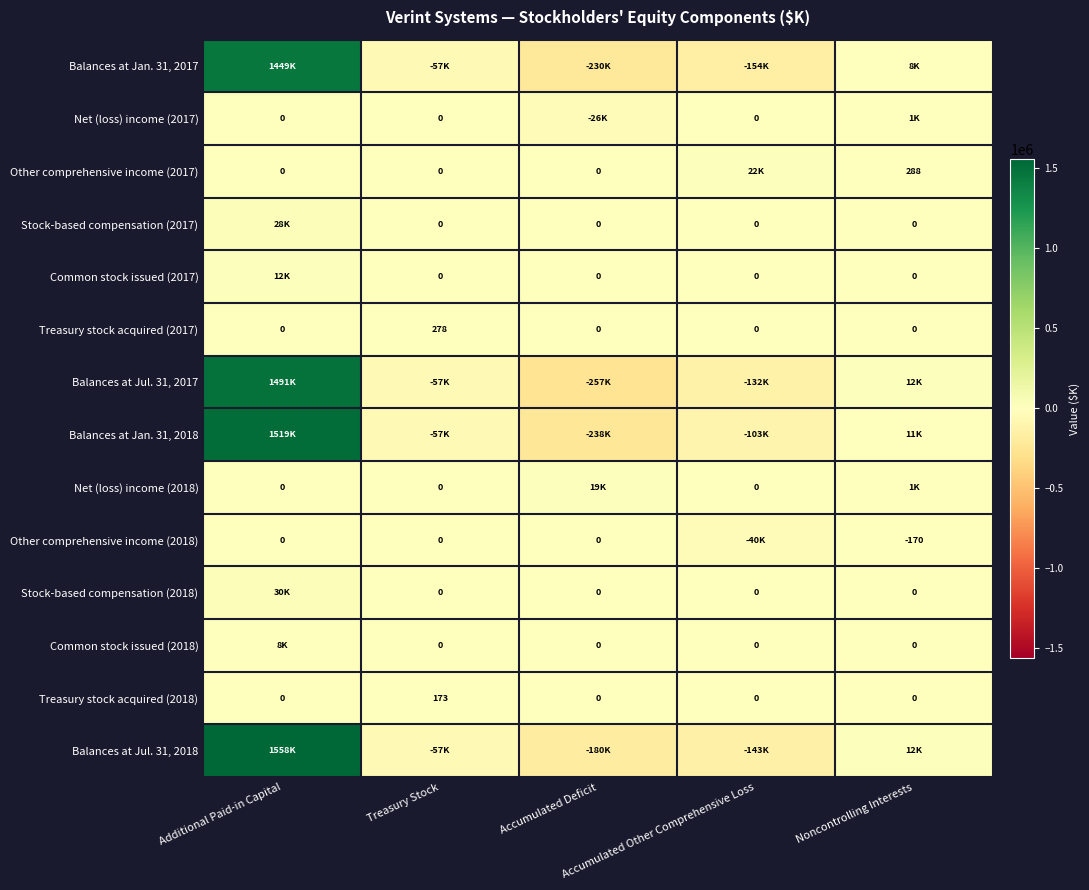

The Treasury stock acquired (2018) series shows 0 at Accumulated Deficit. True or false?

True